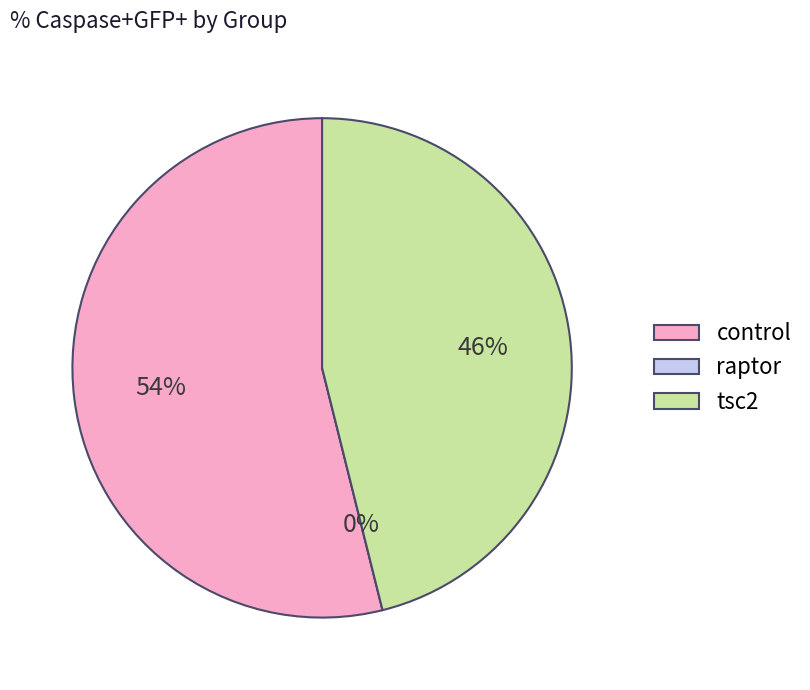

What is the largest slice in the pie chart?

control